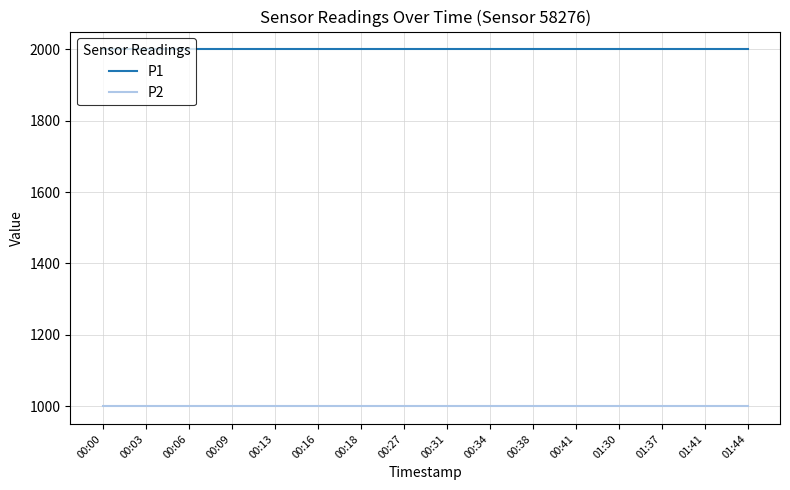

Does the chart display data point markers on the line(s)?

No